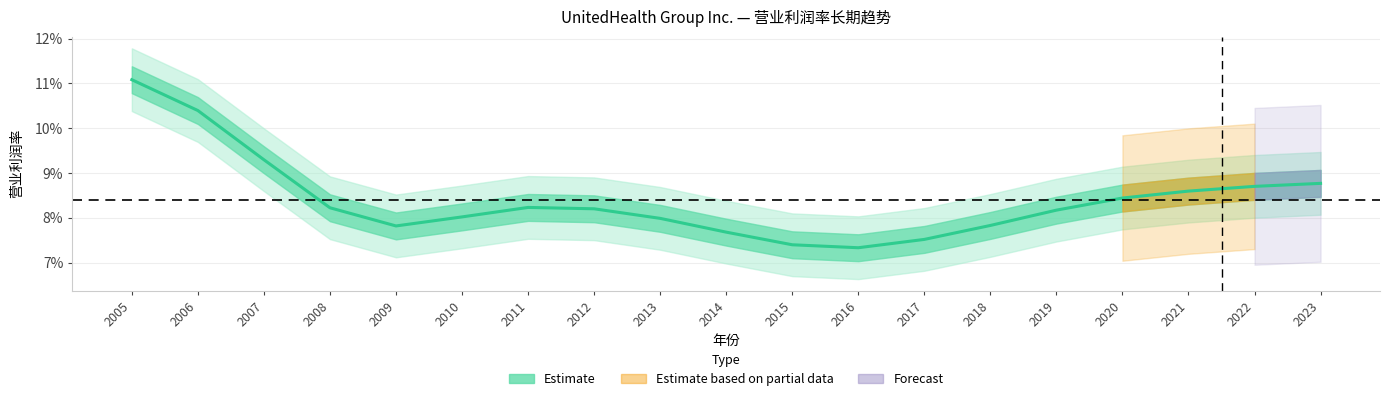

At which label is the value closest to 0?

2016